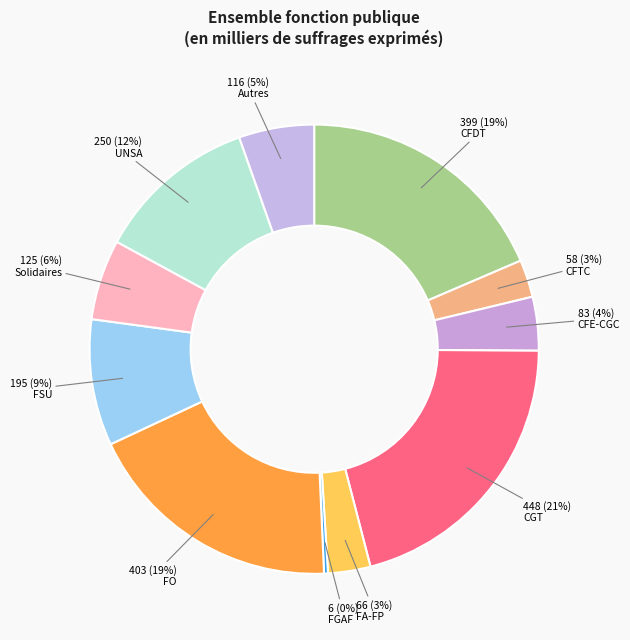

Is CFDT the majority of the pie?

No